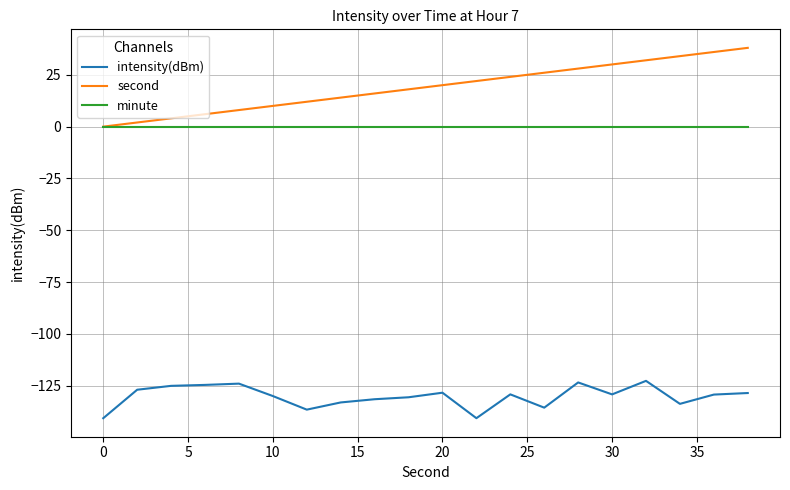

True or false: intensity(dBm) and minute cross at least once.

False